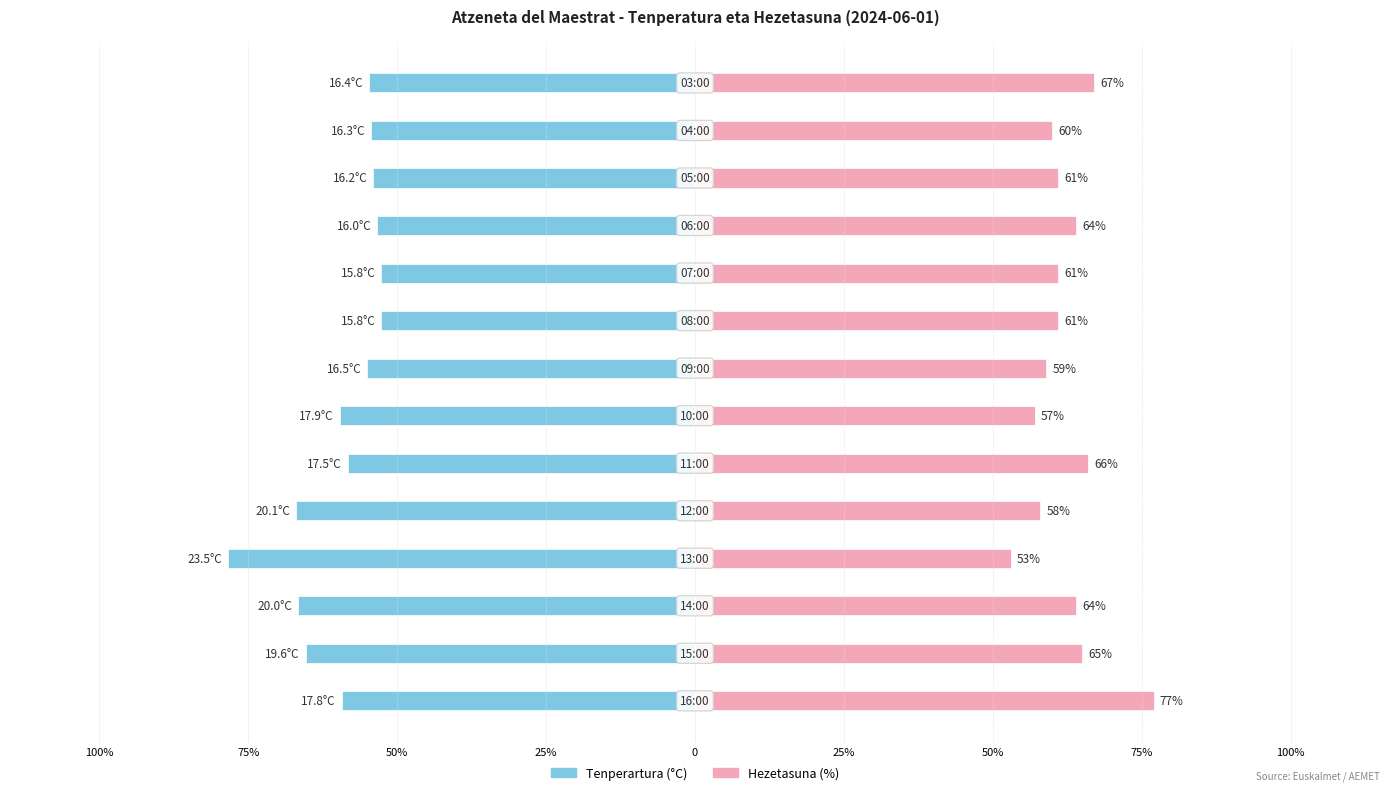

Which series changed the most between 75% and 100%?

Tenperartura (°C)